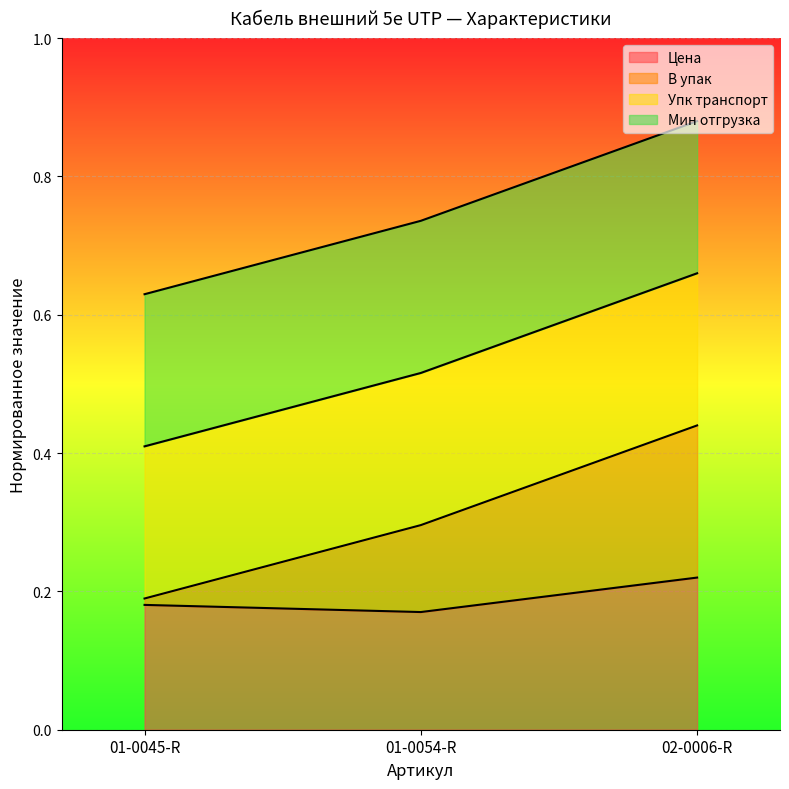

What is the sum of the В упак values at 02-0006-R and 01-0054-R?

0.7